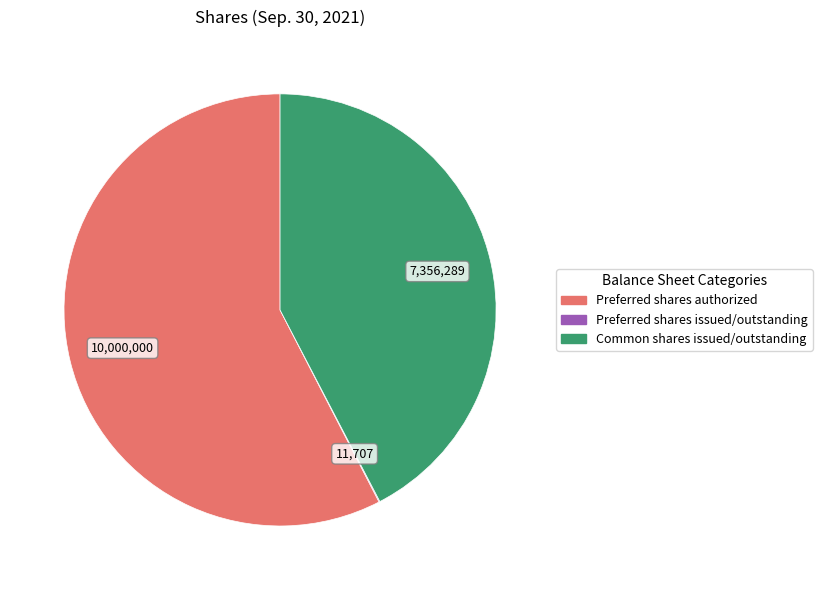

Which slice is the largest?

Preferred shares authorized